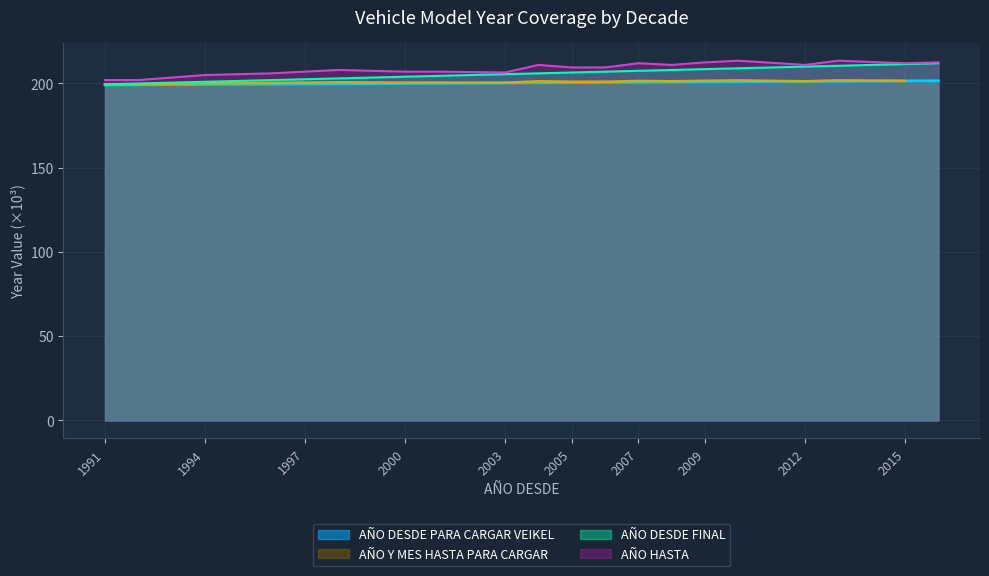

True or false: AÑO HASTA has more than 1 interior local peaks.

True